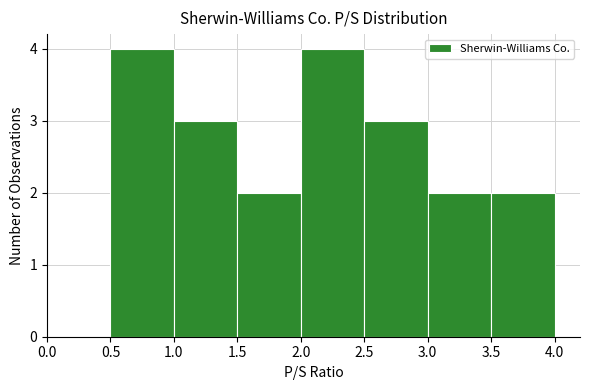

Reading left to right, transcribe this chart: for each bar, give the range it covers on the x-axis and its height. The values are not printed on the chart, so give them approximately, as read against the axis.

0.0 to 0.5: 0
0.5 to 1.0: 4
1.0 to 1.5: 3
1.5 to 2.0: 2
2.0 to 2.5: 4
2.5 to 3.0: 3
3.0 to 3.5: 2
3.5 to 4.0: 2